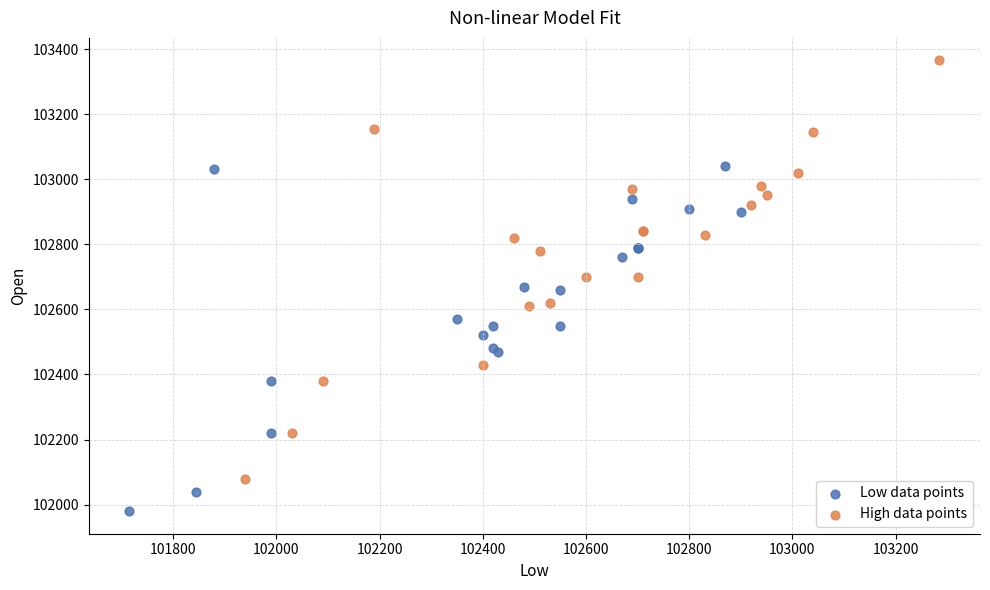

Which series reaches the minimum Y coordinate?

Low data points